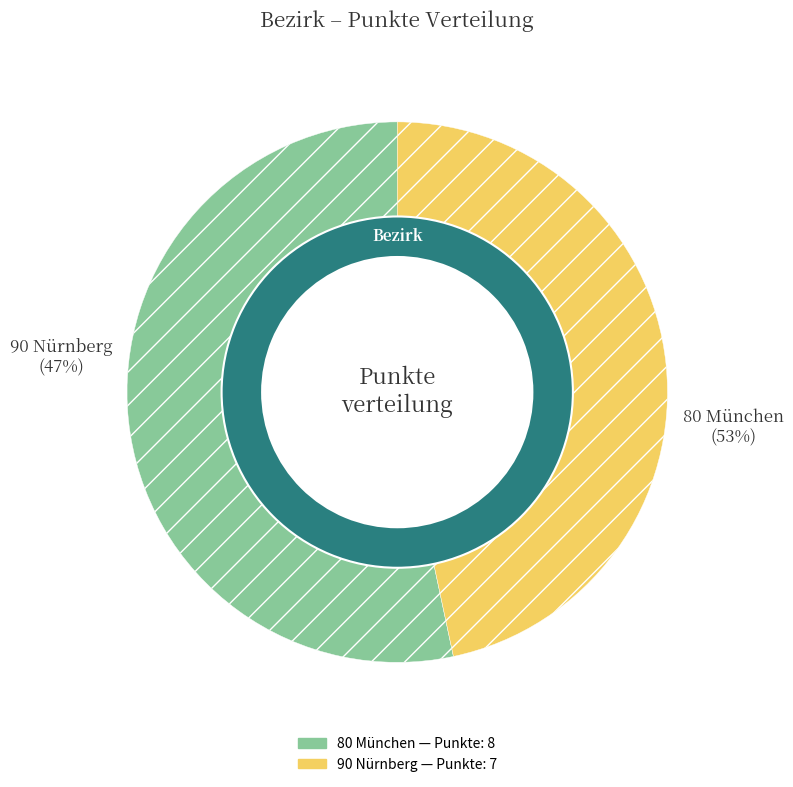

Is there a majority slice in this chart?

Yes